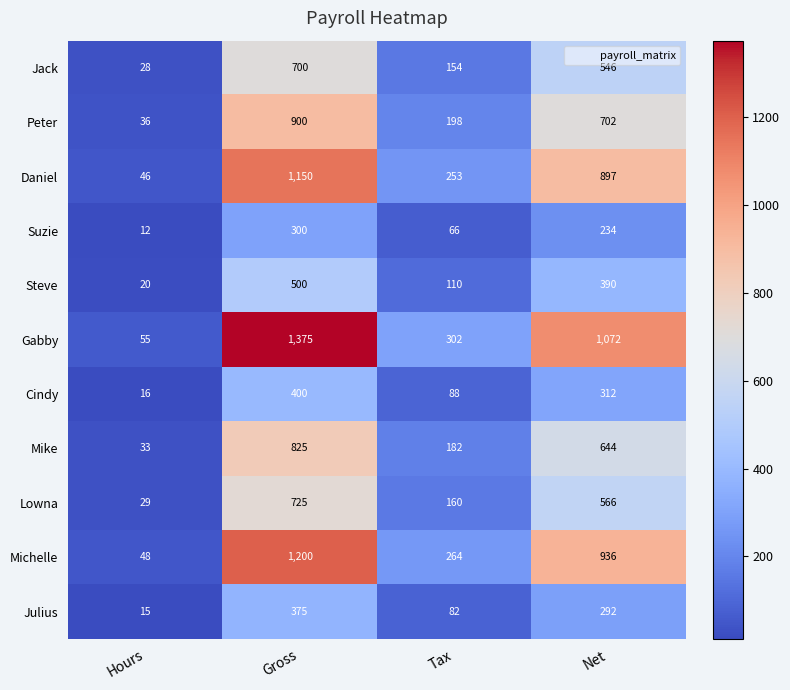

Is it true that Michelle equals 29 at Hours?

False